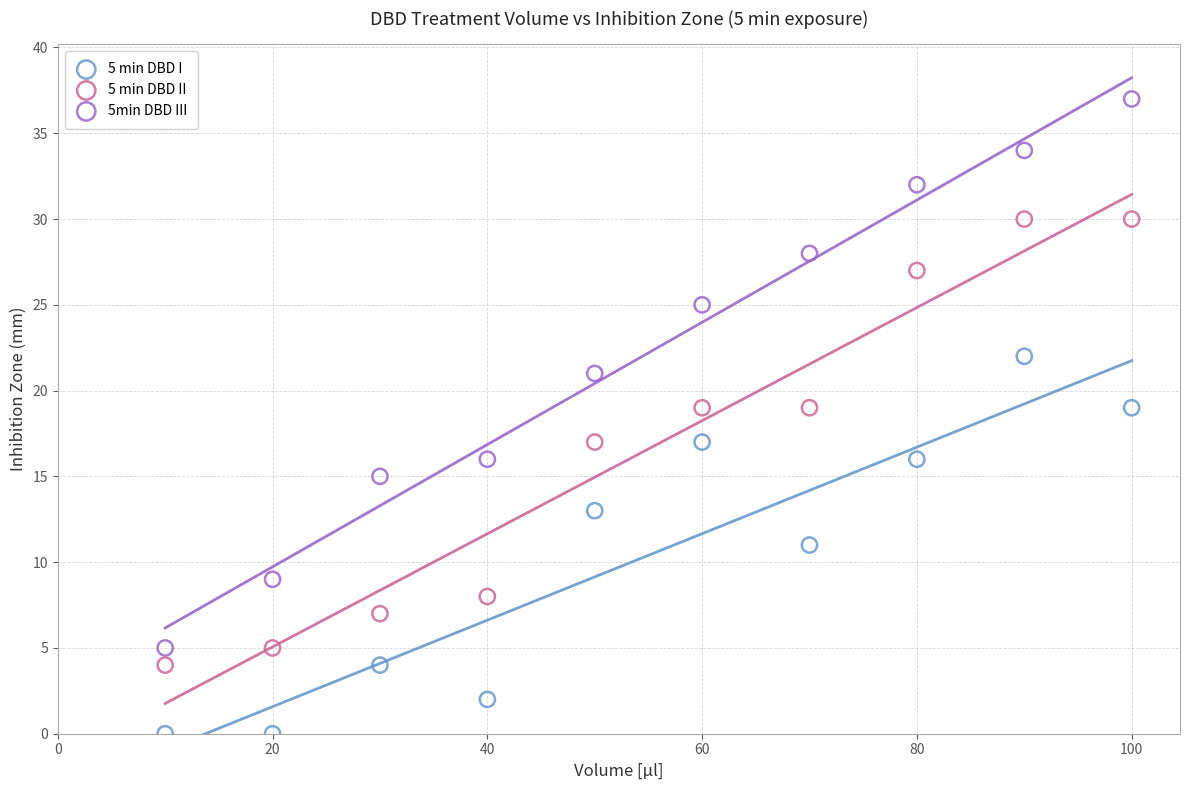

Across all data points, what is the range of Y values (max minus min)?

37